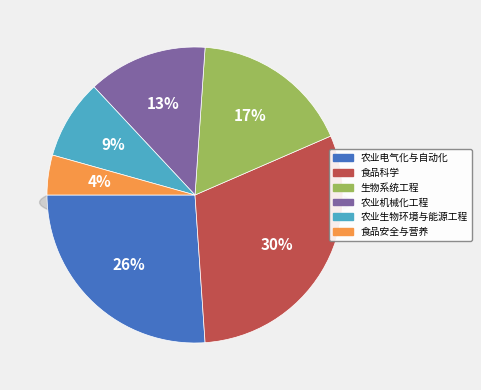

True or false: 食品安全与营养 accounts for 16% of the total.

False